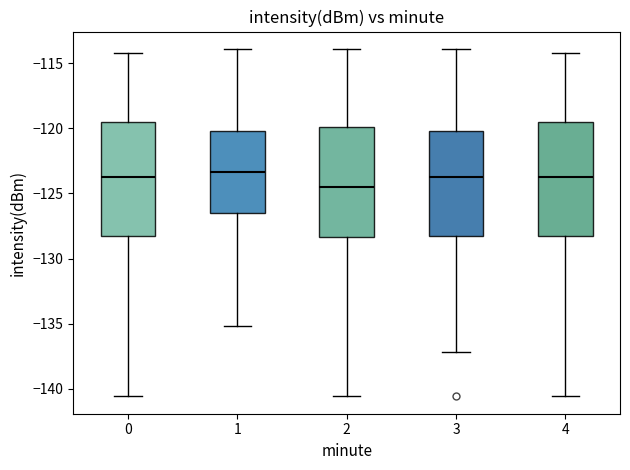

Reading left to right, transcribe this box plot: for each box, give where its median line is, the range the box spans, and where its two whiskers end, as read against the y-axis. The values are not printed on the chart, so give them approximately, as read against the axis.

0: median -123.5, box -128.0 to -119.5, whiskers -140.5 to -114.0
1: median -123.5, box -126.5 to -120.0, whiskers -135.0 to -114.0
2: median -124.5, box -128.5 to -120.0, whiskers -140.5 to -114.0
3: median -123.5, box -128.0 to -120.0, whiskers -137.0 to -114.0
4: median -123.5, box -128.0 to -119.5, whiskers -140.5 to -114.0